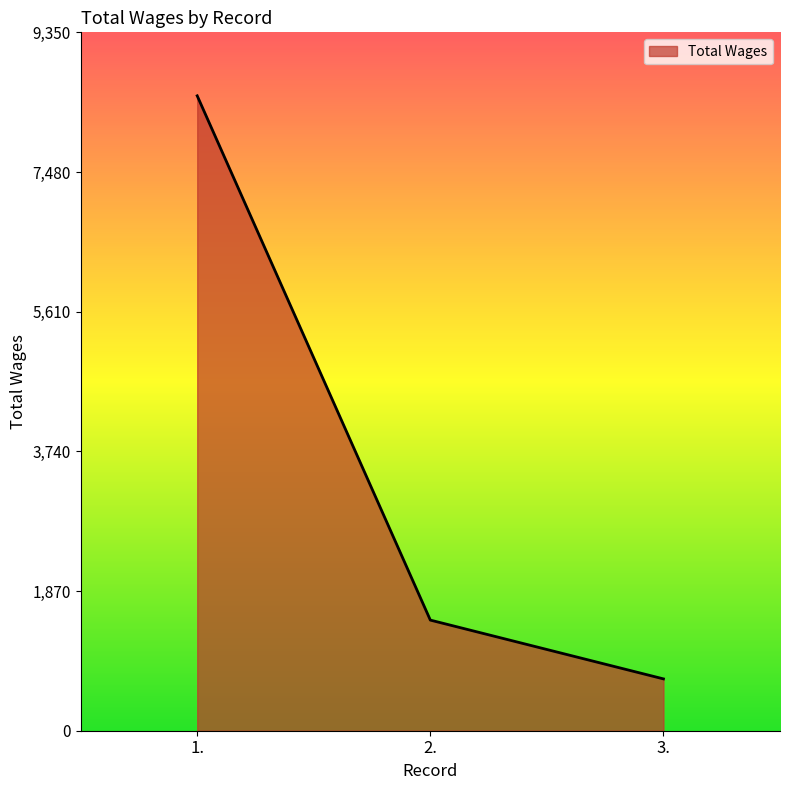

What is the difference between the maximum and second lowest values?

7019